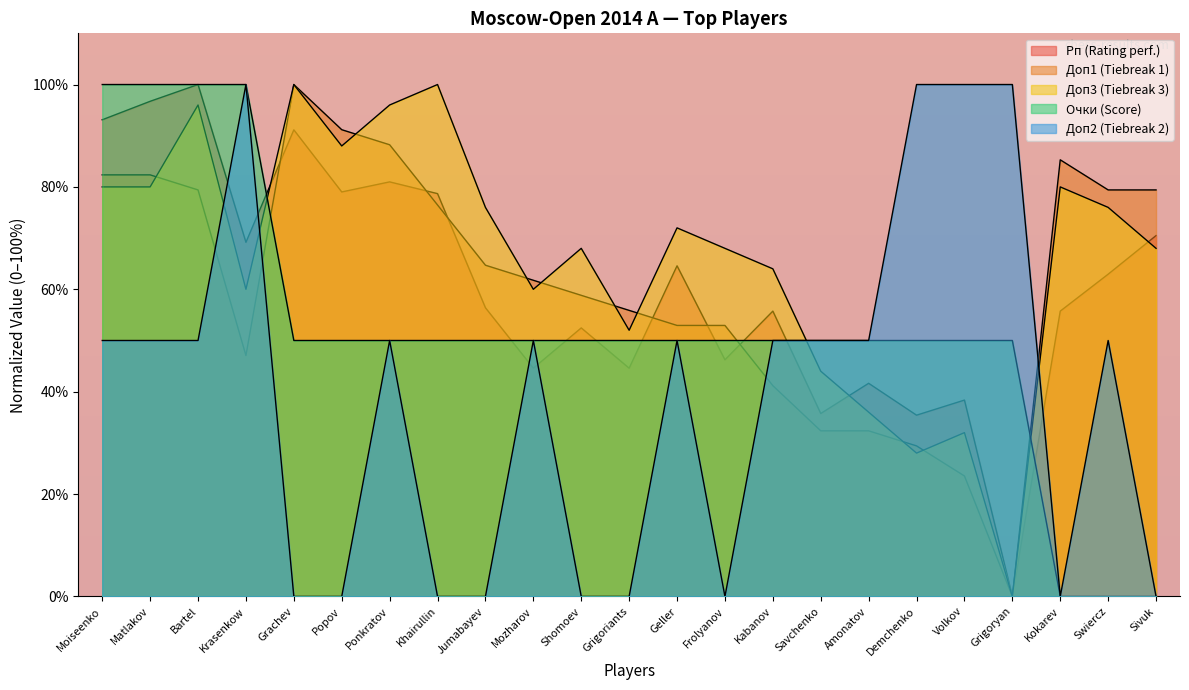

Is it true that Доп1 equals 55.9 at Grigoriants?

True